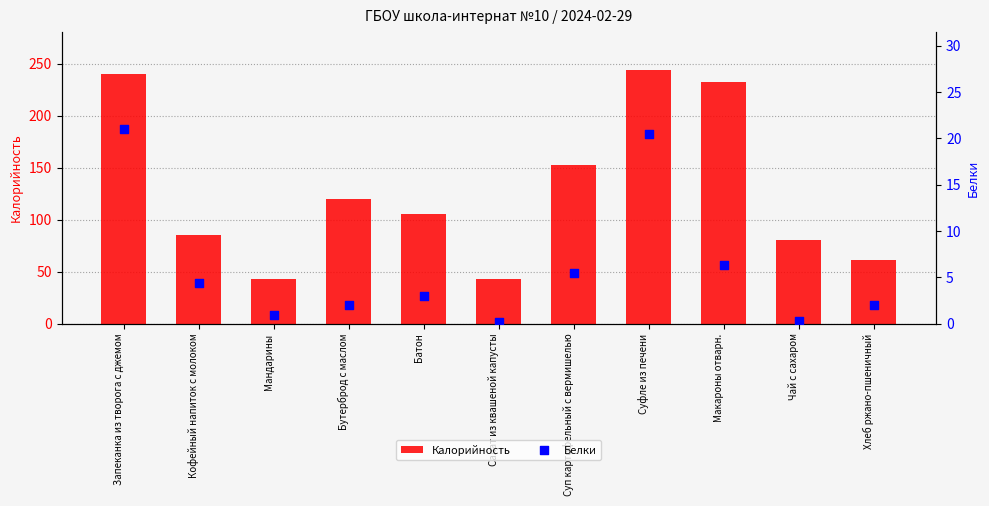

Which series contains the highest Y value?

Калорийность